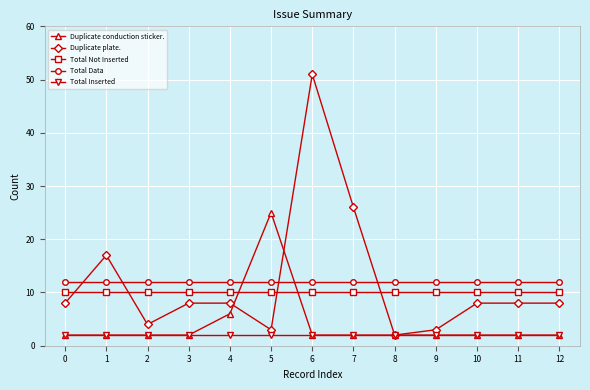

Does the chart have visible grid lines?

Yes